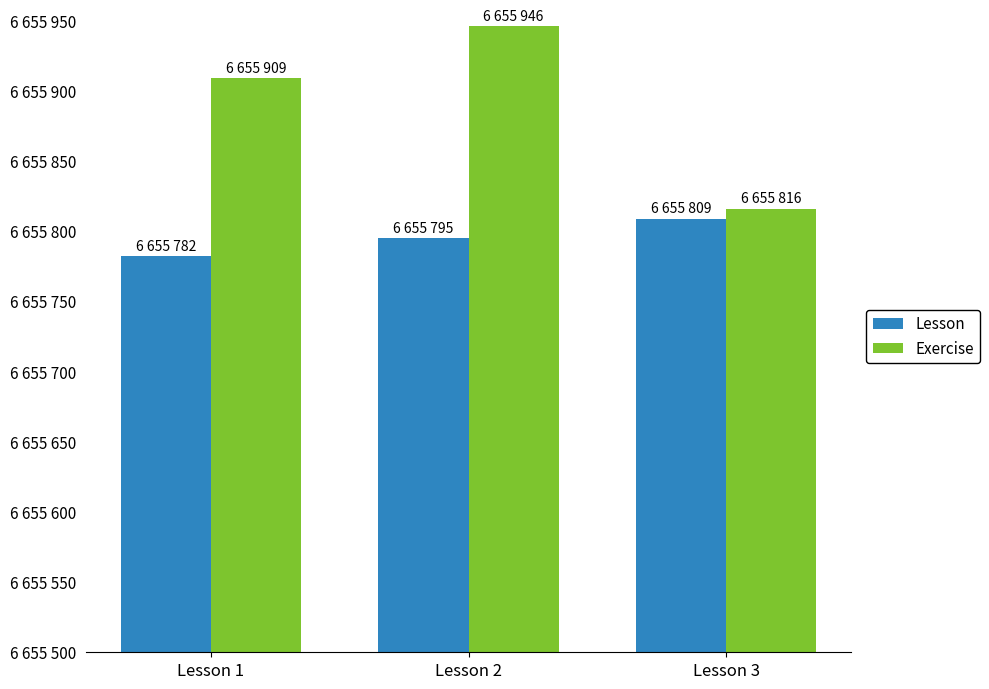

What are all the series names shown in the legend?

Lesson, Exercise